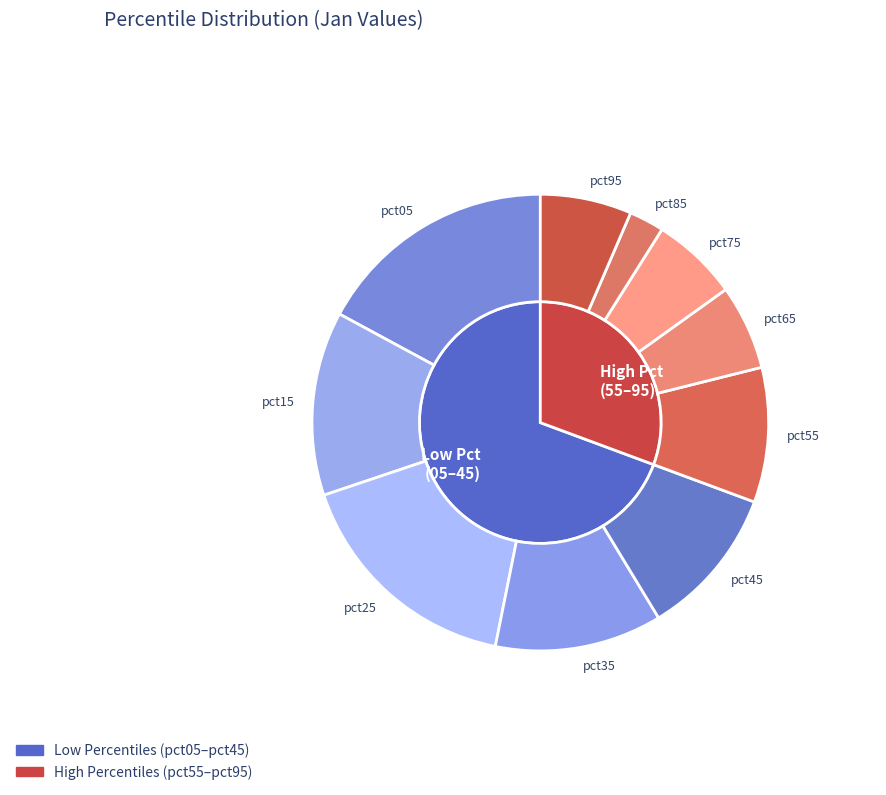

To the nearest percent, what is the combined percentage of pct25 and pct45?

27%